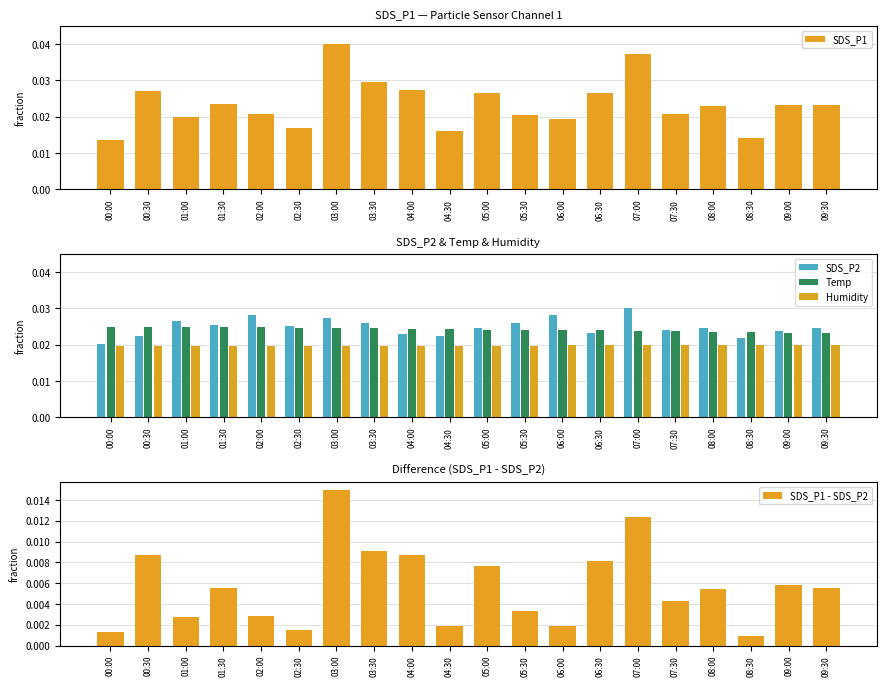

At which label does SDS_P2 reach its peak?

07:00